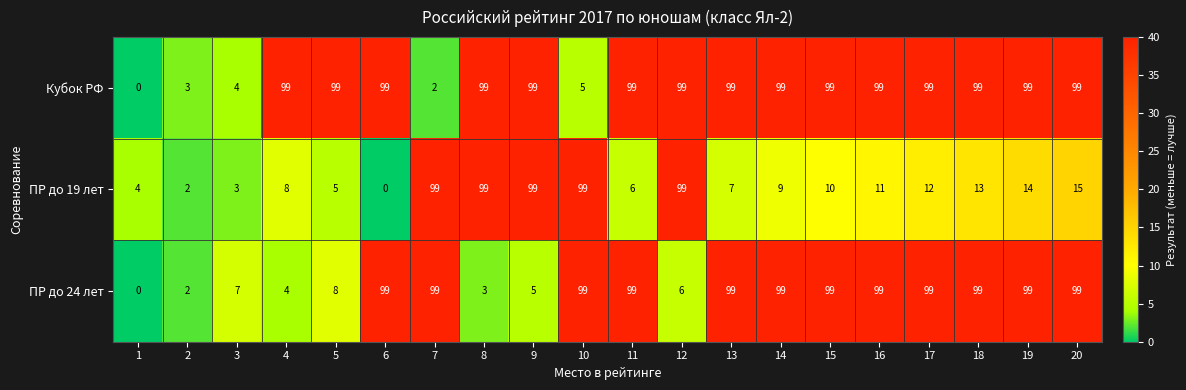

True or false: ПР до 24 лет has a value of 4 at 12.

False